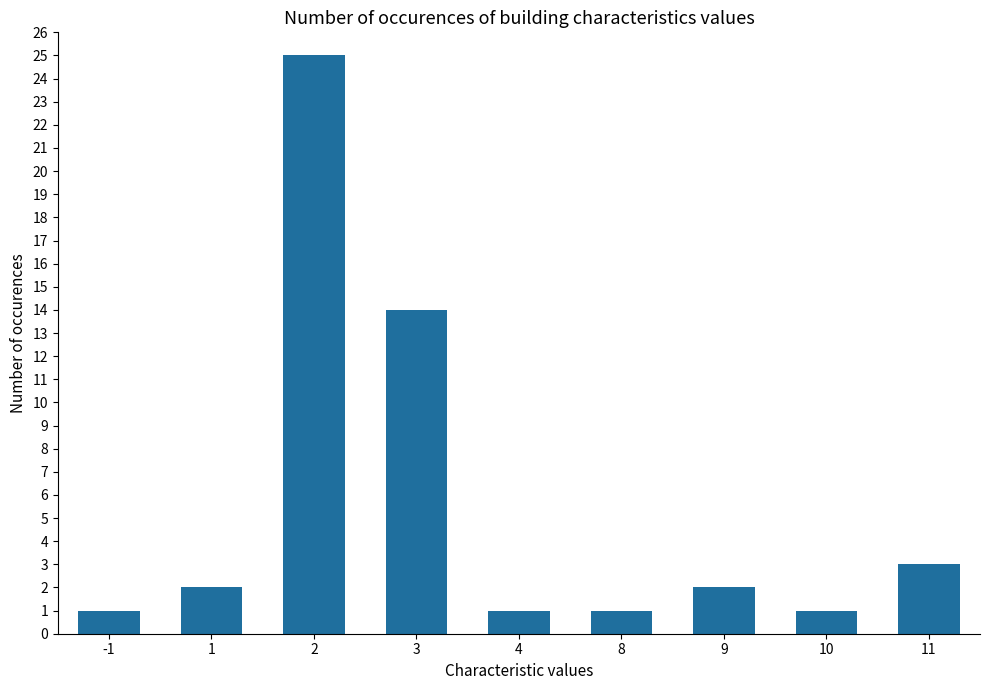

What is the value of the 4th bar from the left?

14